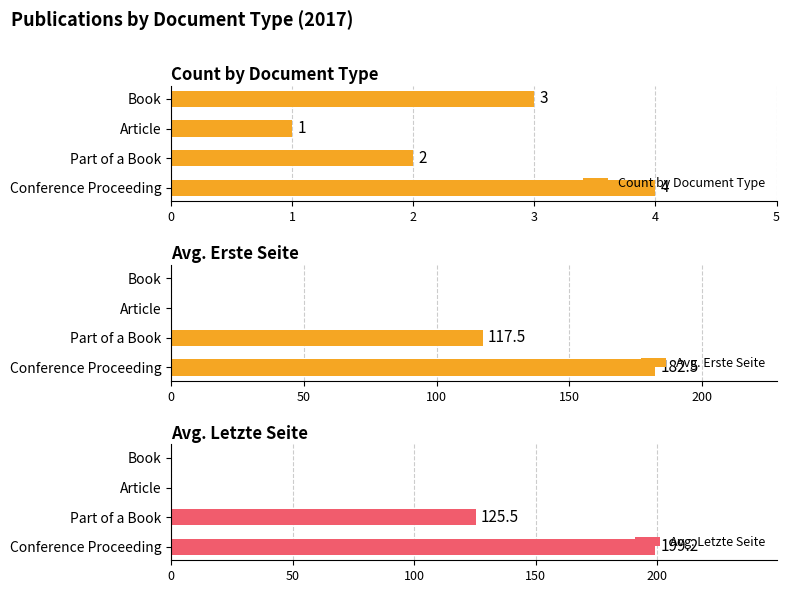

Rank the categories by Count by Document Type value from lowest to highest.

Article, Part of a Book, Book, Conference Proceeding